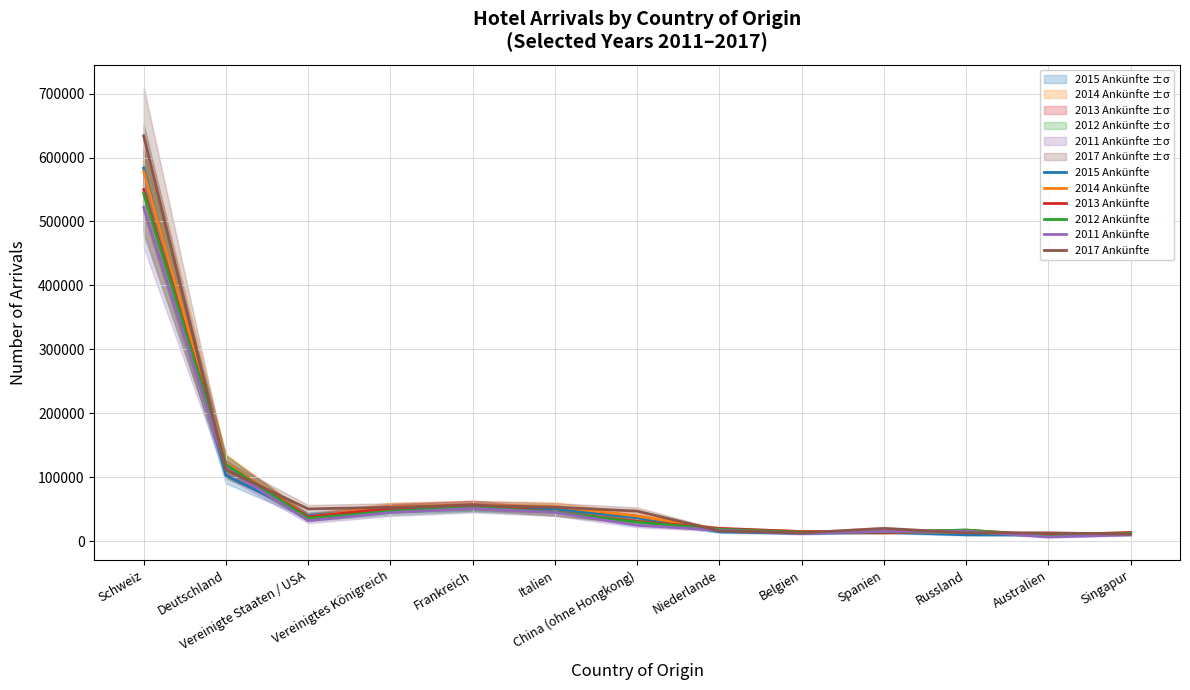

List the labels in order of 2012 Ankünfte value, largest first.

Schweiz, Deutschland, Frankreich, Vereinigtes Königreich, Italien, Vereinigte Staaten / USA, China (ohne Hongkong), Niederlande, Russland, Spanien, Belgien, Singapur, Australien